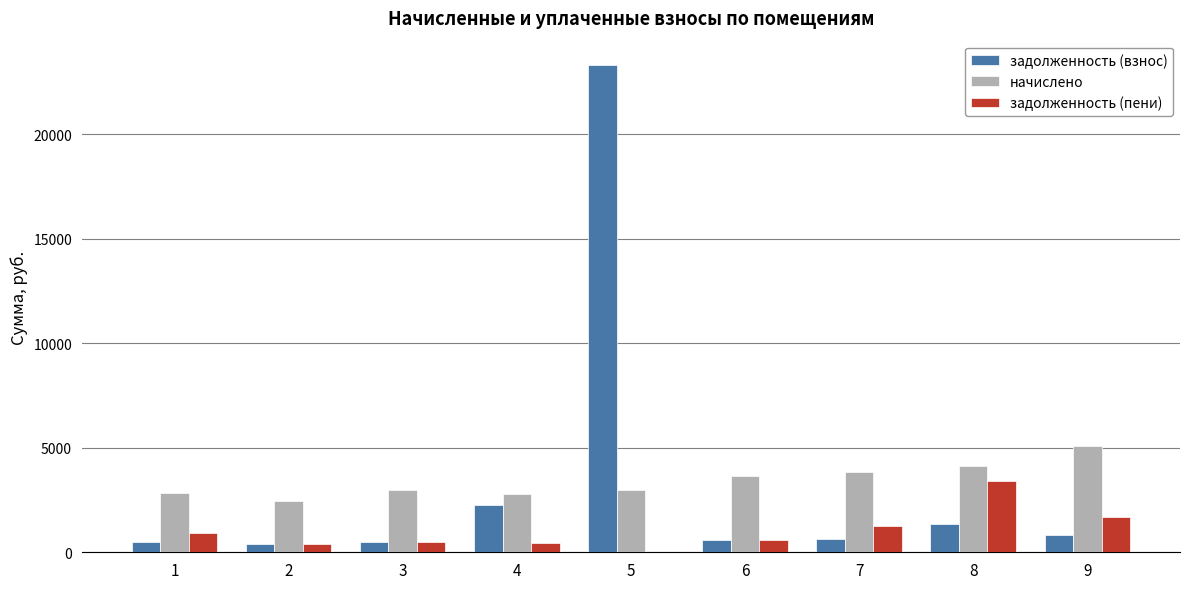

At which category is the sum across all series the highest?

5